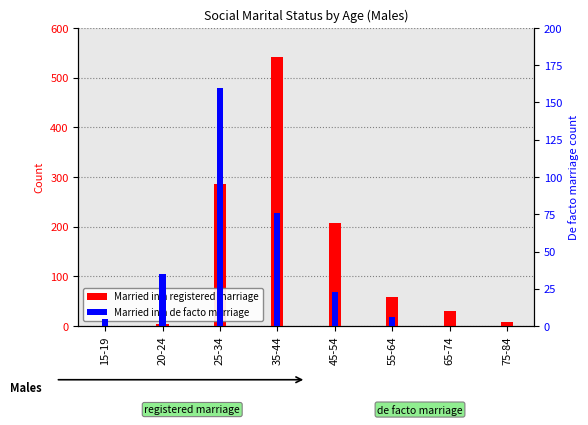

Where does the Married in a registered marriage series first go above 58?

25-34